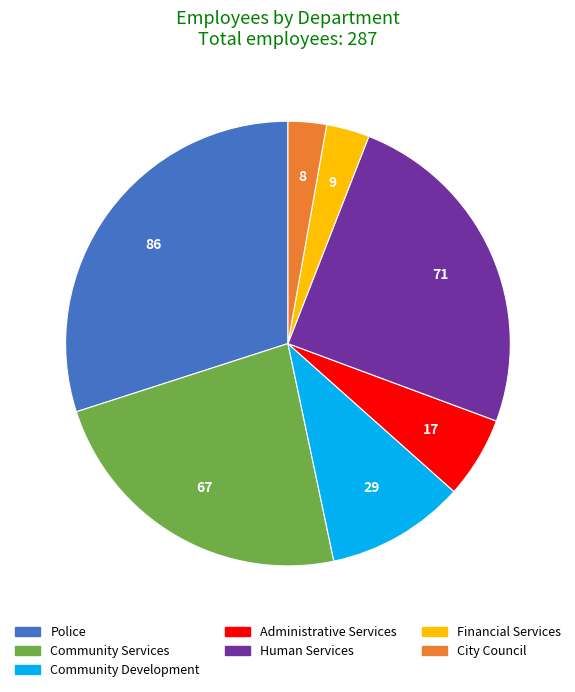

Is there any slice that represents more than half of the pie?

No